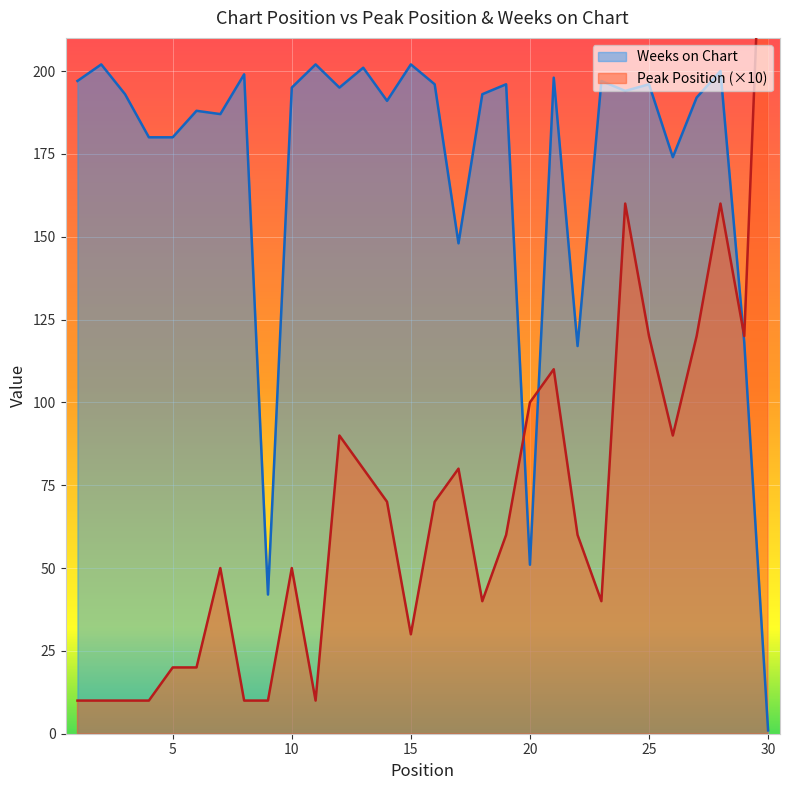

What is the value of the Peak Position point at the 14th from the left?

70